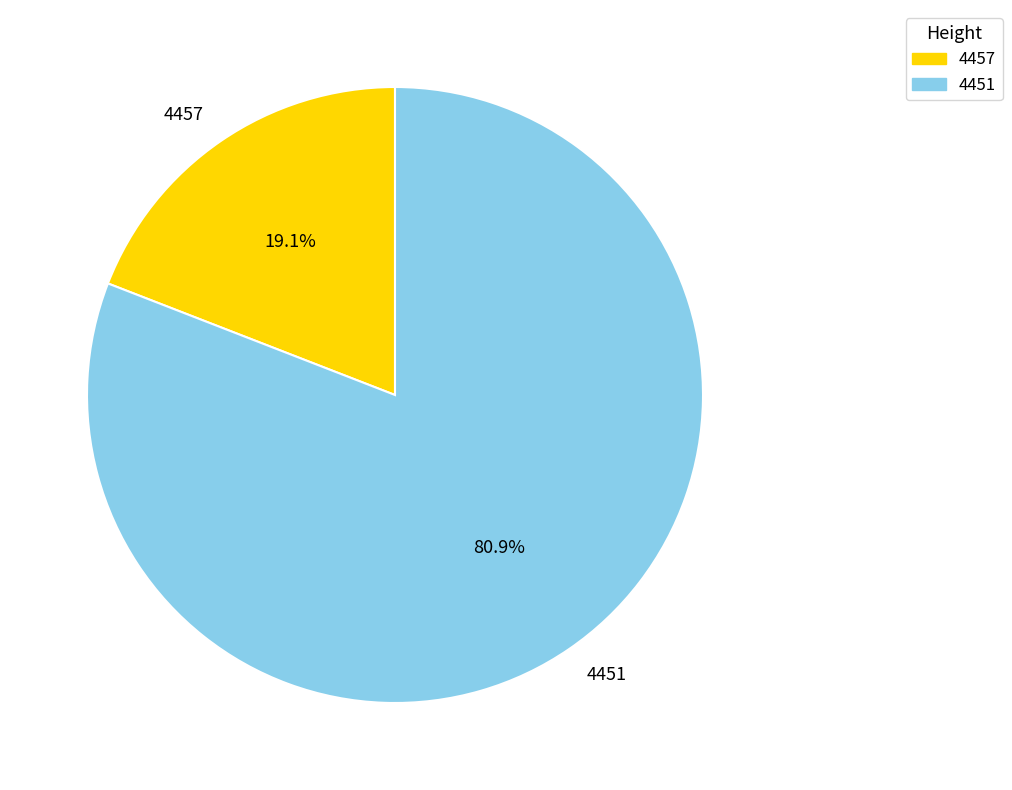

How many slices are in this pie chart?

2